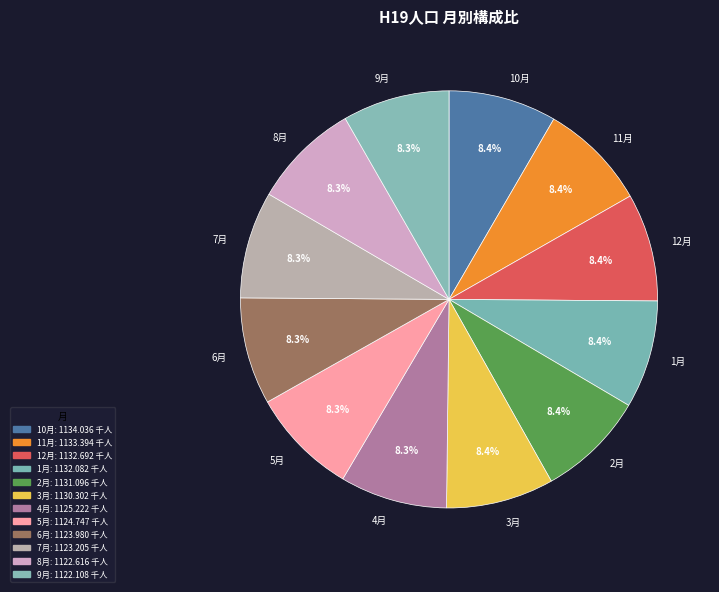

What percentage is the 7月 slice, to the nearest percent?

8%